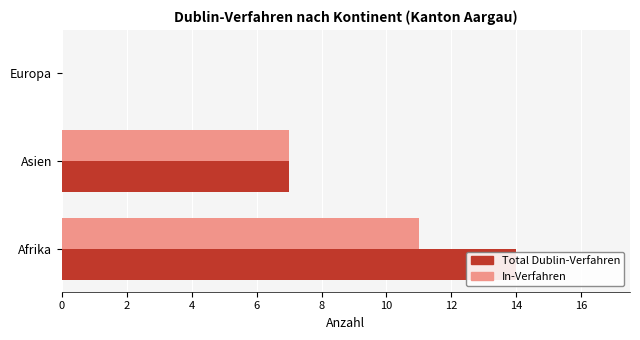

List the series in order of their peak value, highest first.

Total Dublin-Verfahren, In-Verfahren